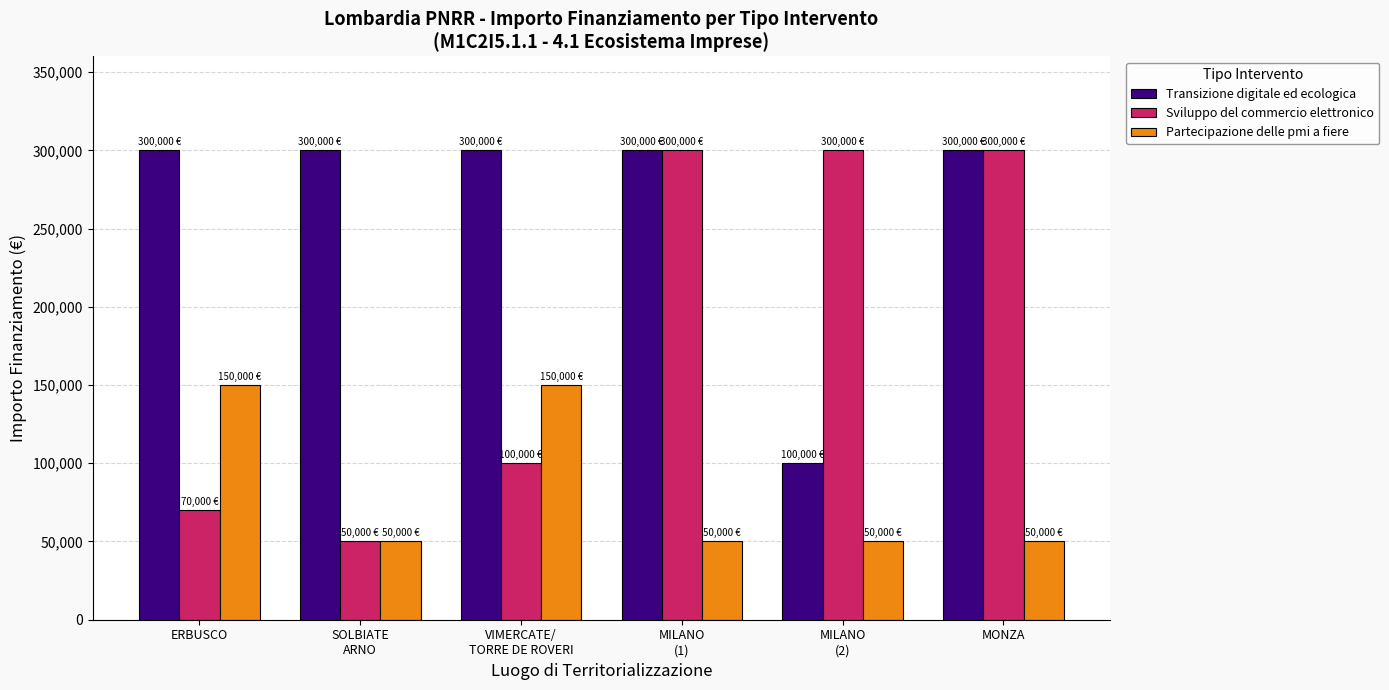

What is the approximate value of Sviluppo del commercio elettronico at MILANO
(1)?

300000